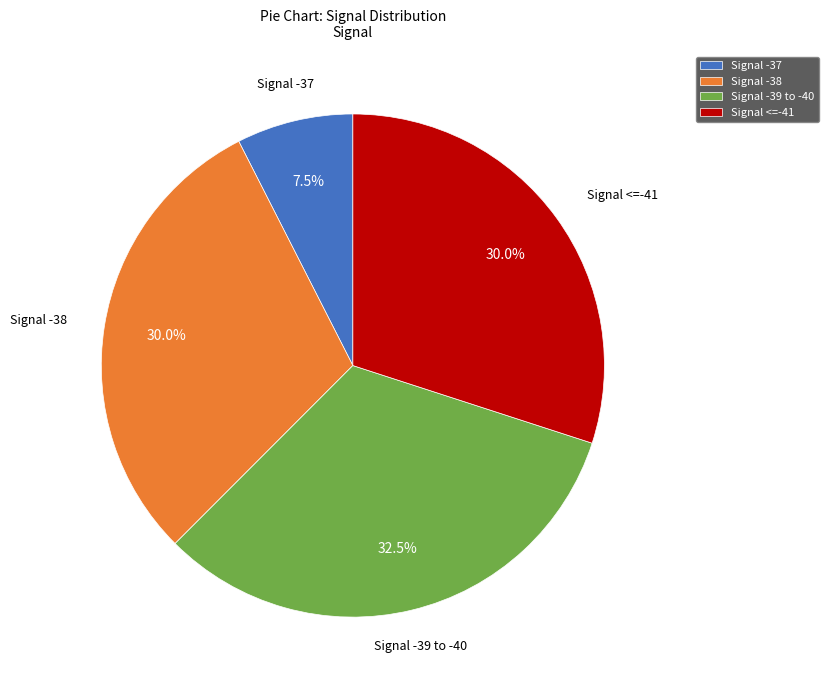

What percentage is NOT represented by Signal -39 to -40?

67.5%